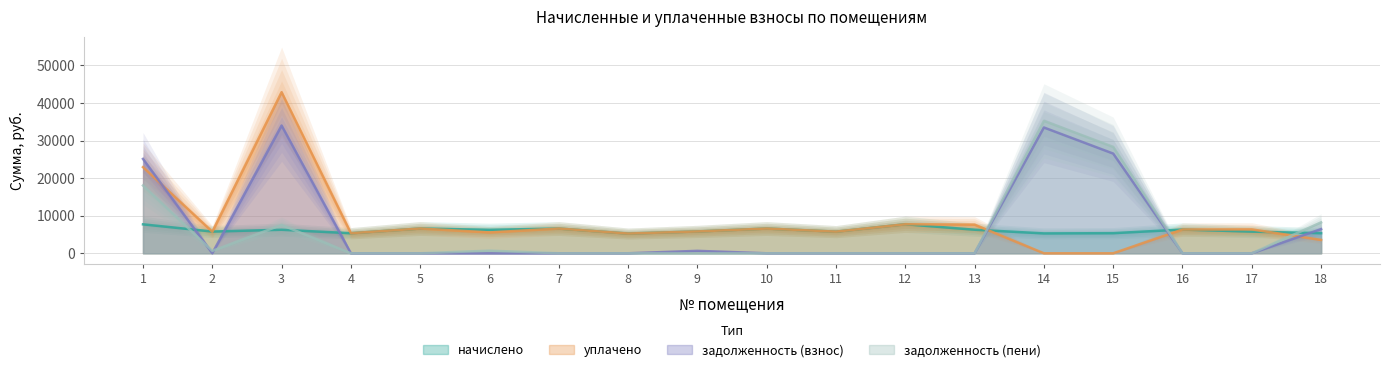

Does the chart have visible grid lines?

Yes